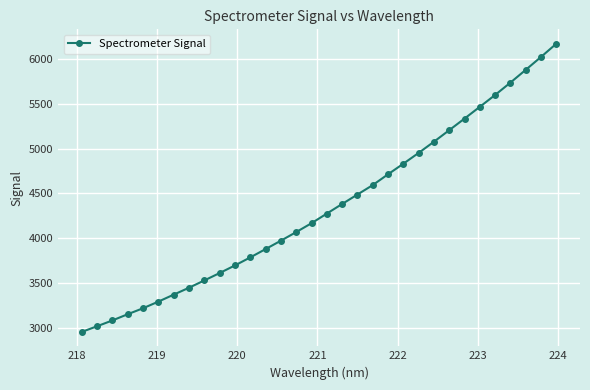

What is the value of the 23rd point from the left?

4951.7